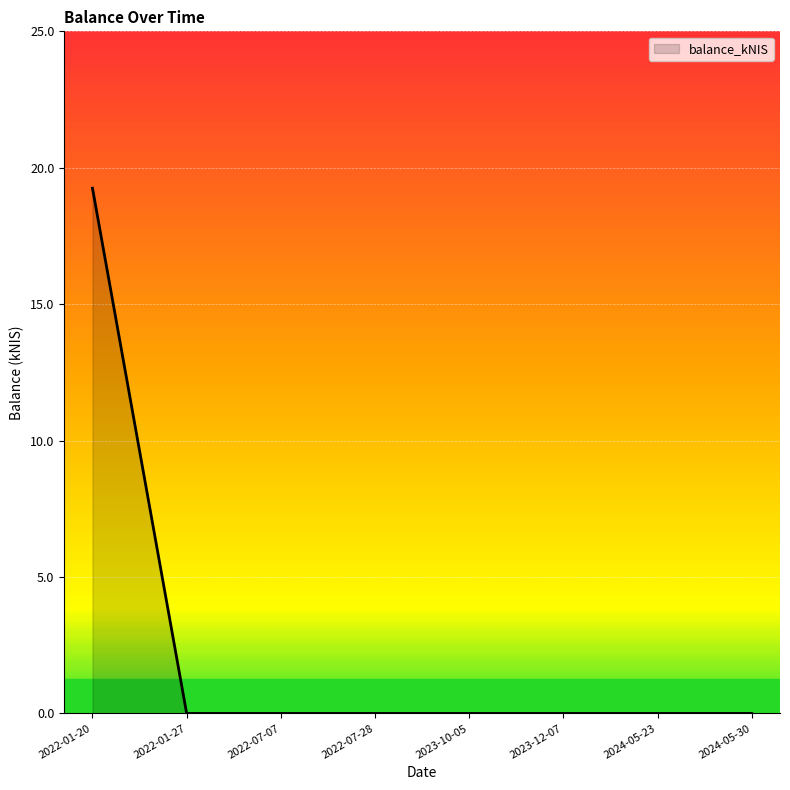

Which label corresponds to the largest value in the chart?

2022-01-20